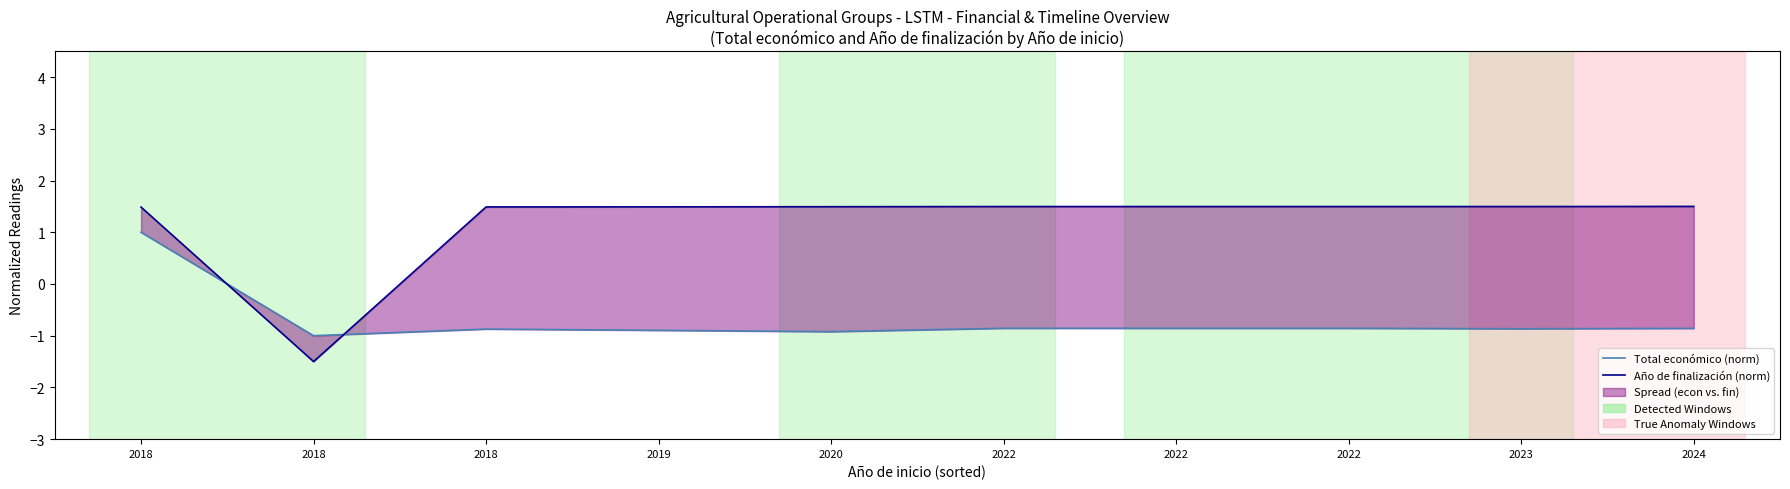

List the series in order of their overall mean, highest first.

Año de finalización (norm), Total económico (norm)